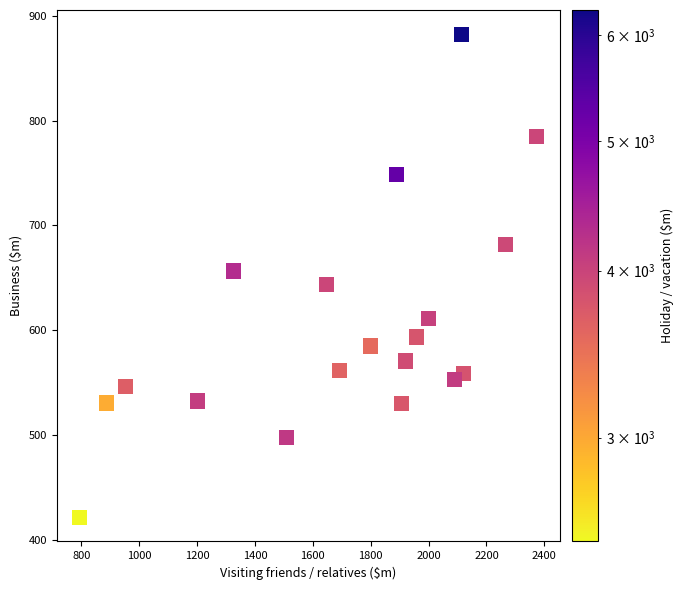

What is the range of Y values (max minus min)?

460.6